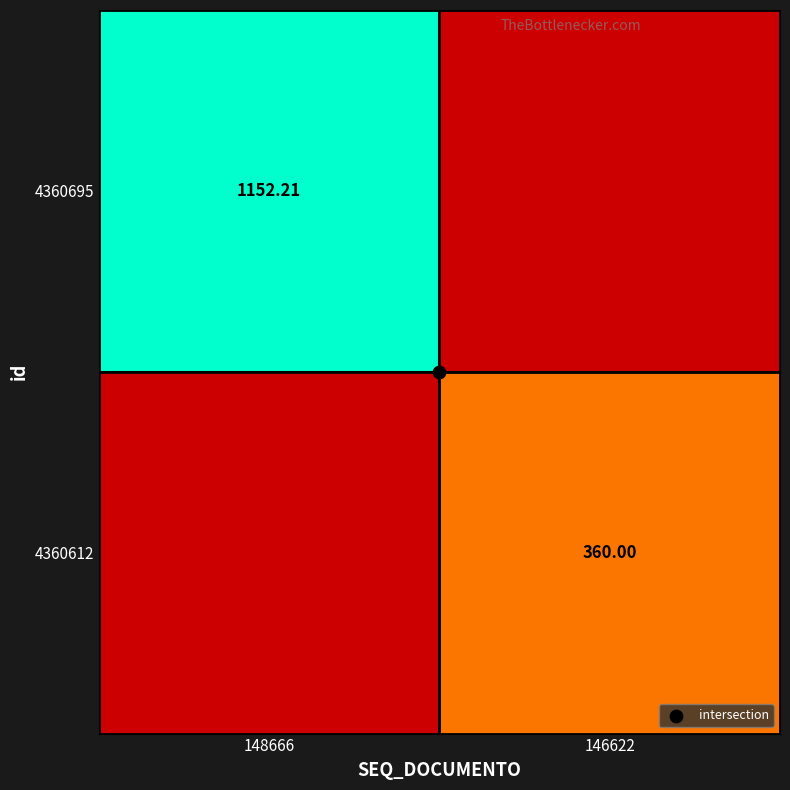

Between 148666 and 146622, which is larger?

148666